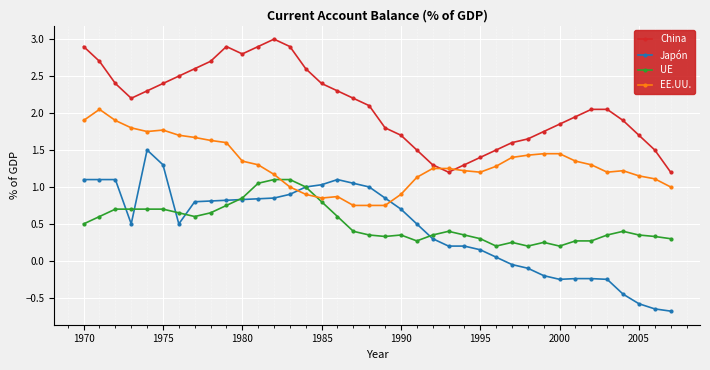

Which series has the widest spread of values?

Japón